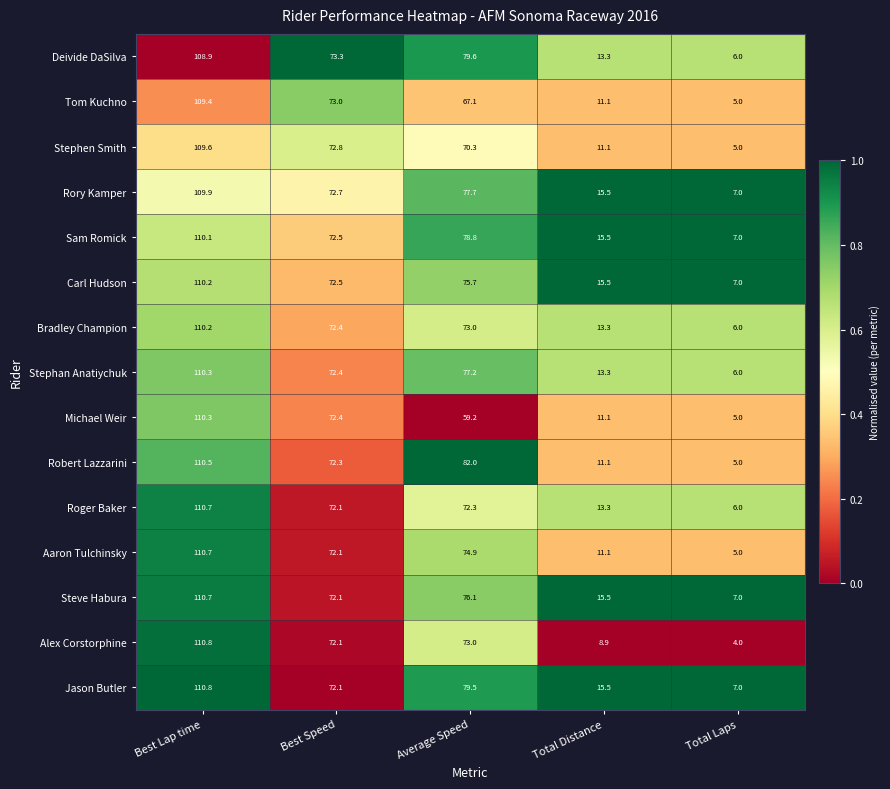

What is the sum of all Stephen Smith values?

268.8